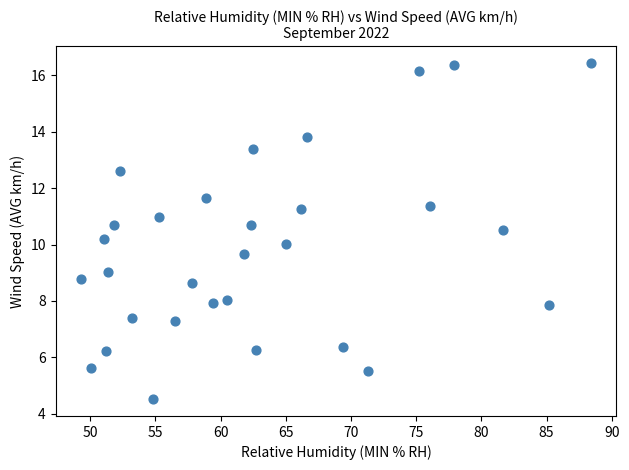

What is the range of X values (max minus min)?

39.1